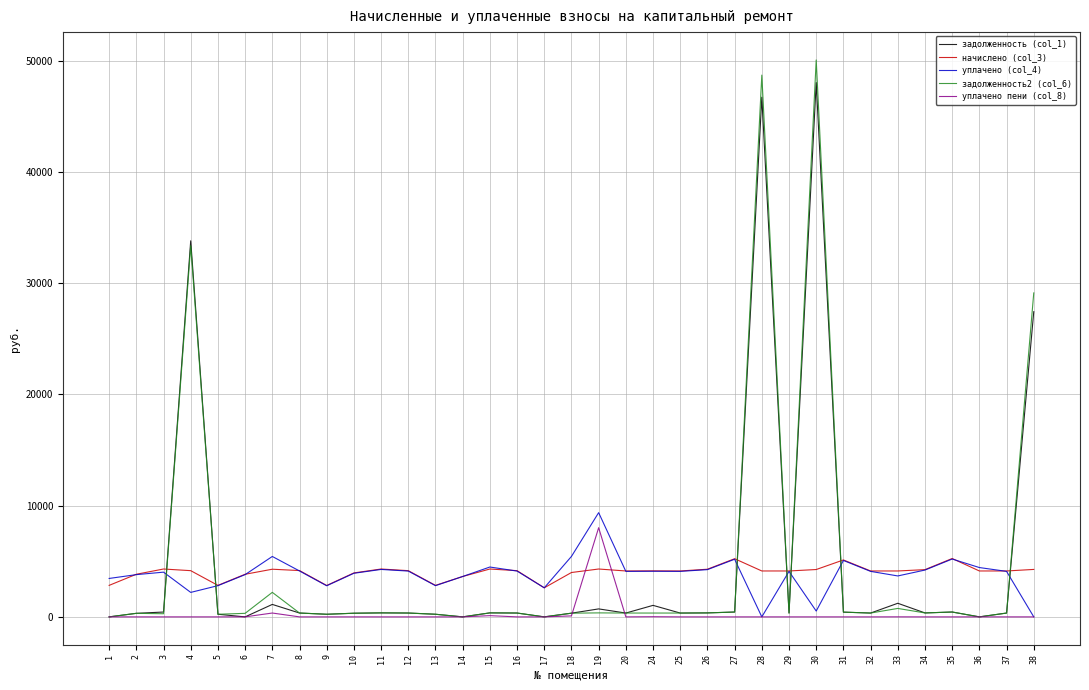

How many series are shown in this chart?

5